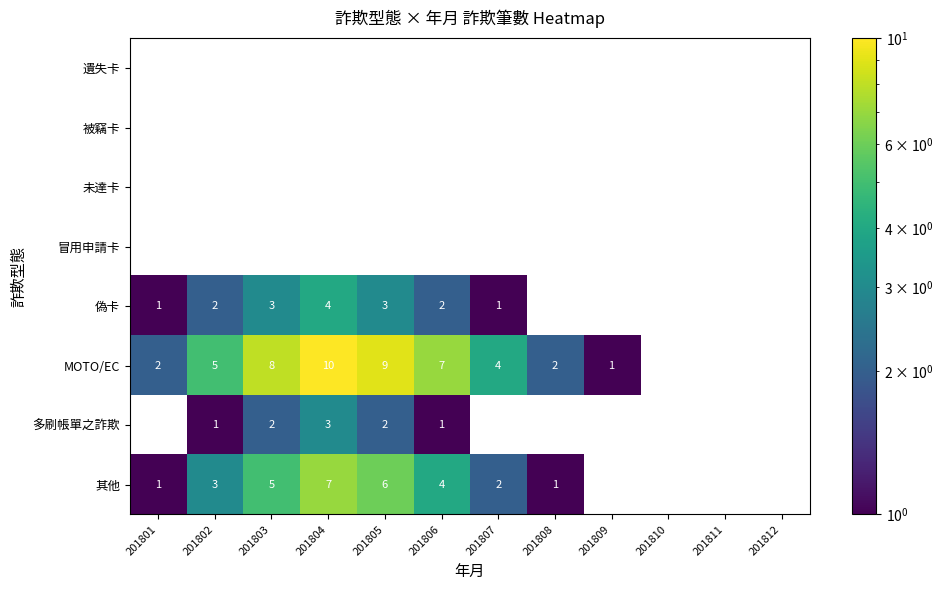

What is the difference between the MOTO/EC values at 201807 and 201804?

6